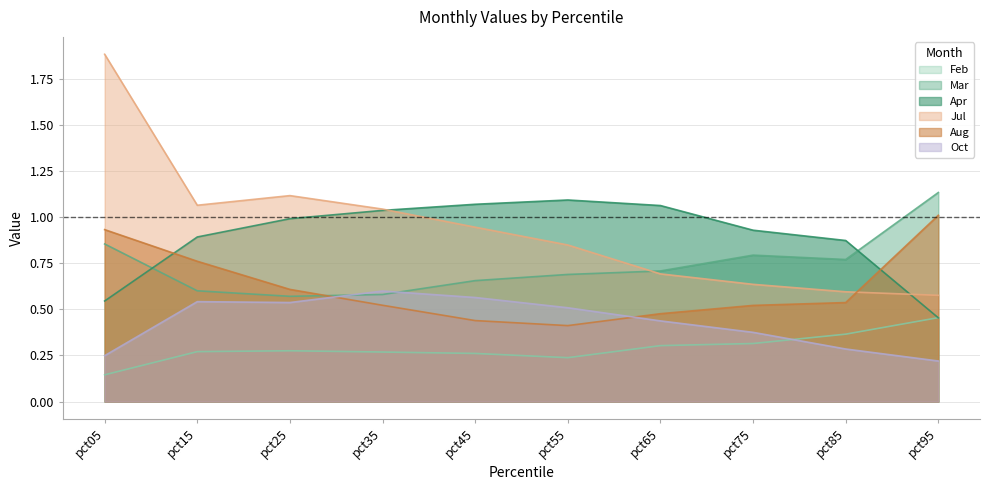

At which label does Oct reach its peak?

pct35